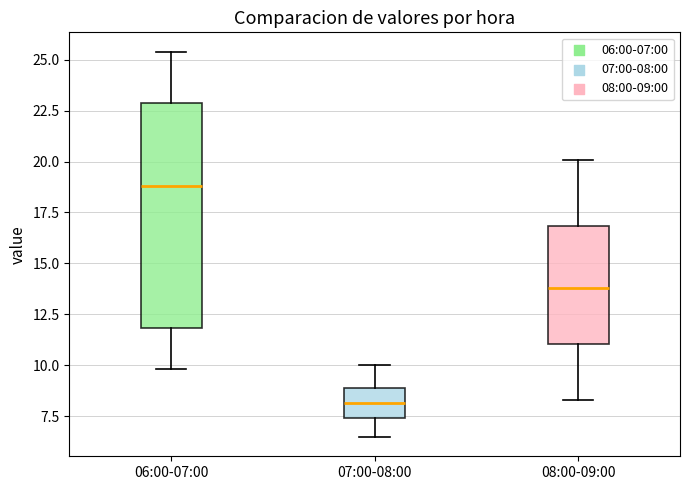

Reading left to right, transcribe this box plot: for each box, give where its median line is, the range the box spans, and where its two whiskers end, as read against the y-axis. The values are not printed on the chart, so give them approximately, as read against the axis.

06:00-07:00: median 19.0, box 12.0 to 23.0, whiskers 10.0 to 25.5
07:00-08:00: median 8.0, box 7.5 to 9.0, whiskers 6.5 to 10.0
08:00-09:00: median 14.0, box 11.0 to 17.0, whiskers 8.5 to 20.0